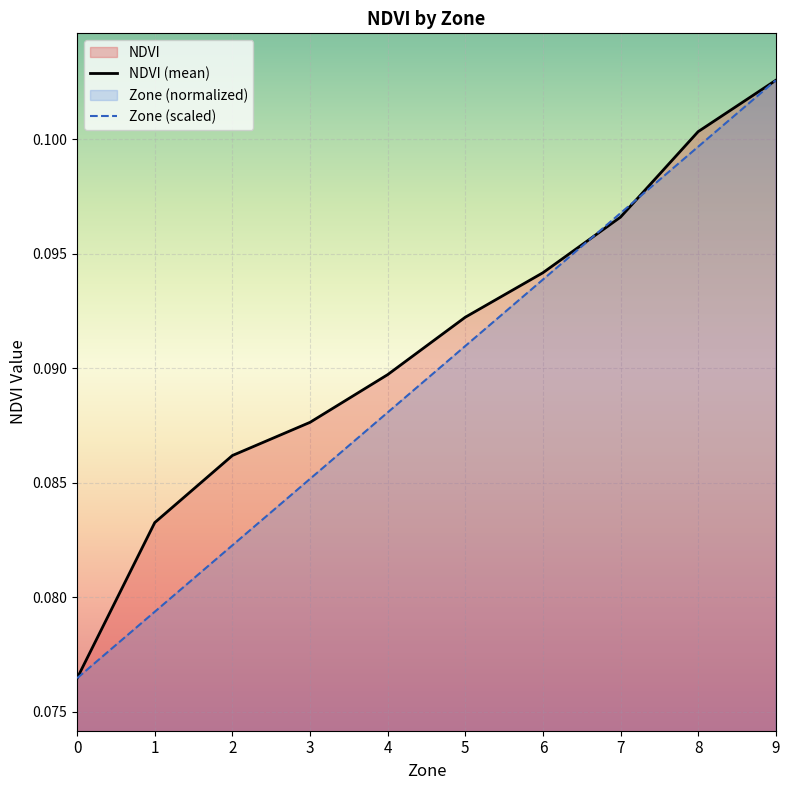

What is the value of the NDVI point at the 9th from the left?

0.1